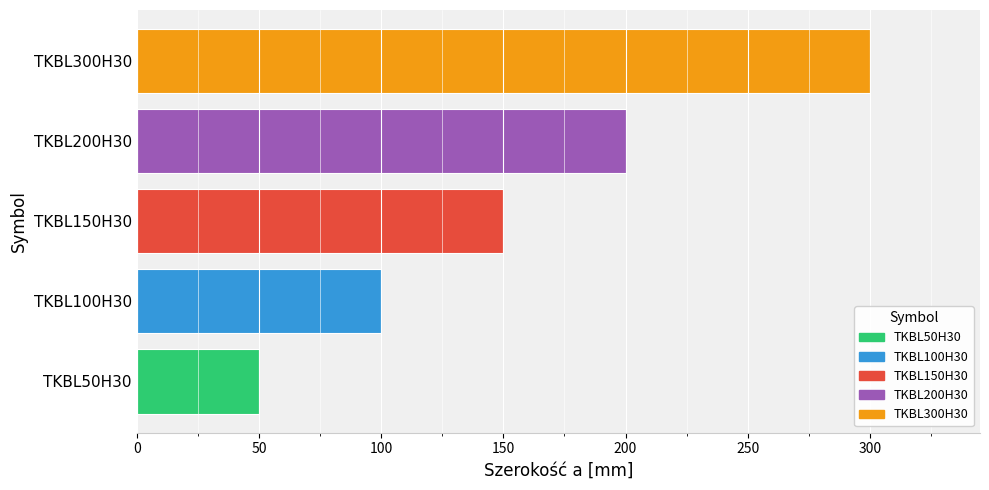

At which category does the chart reach its minimum across all series?

TKBL50H30